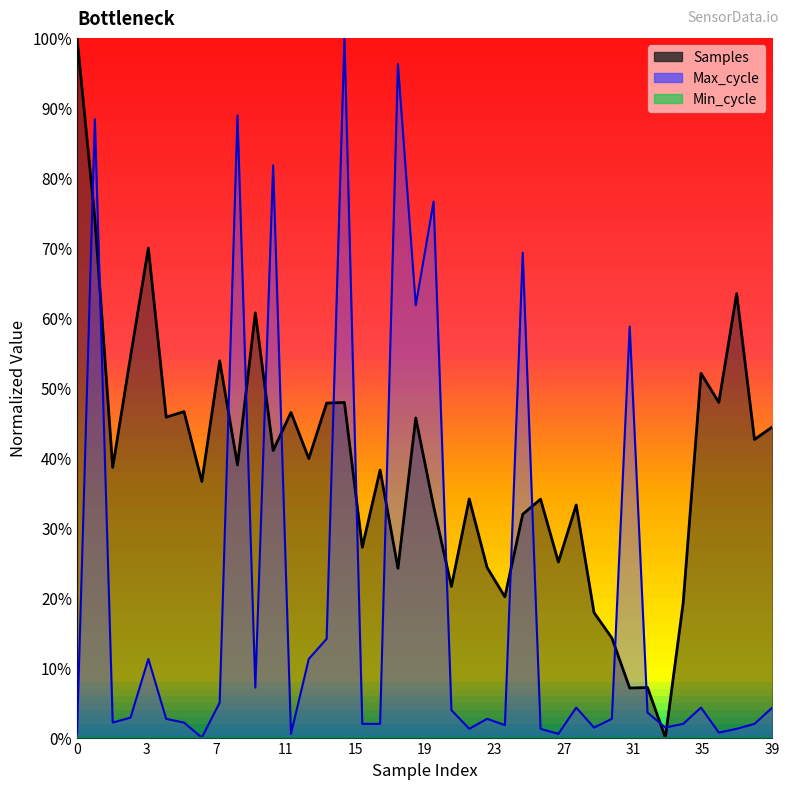

Which series has the widest spread of values?

Samples